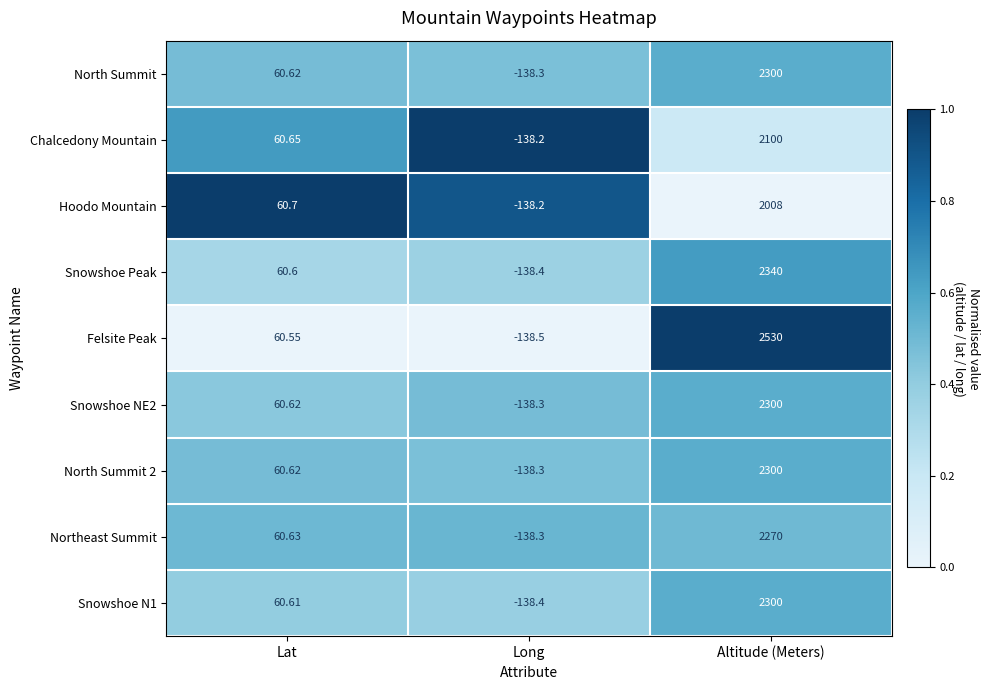

Which series has the largest range (max minus min)?

Felsite Peak